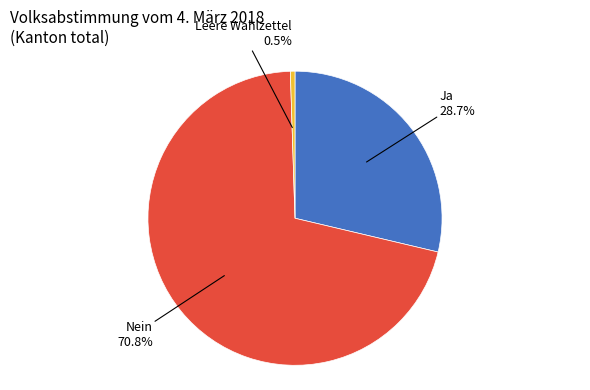

Is there a majority slice in this chart?

Yes